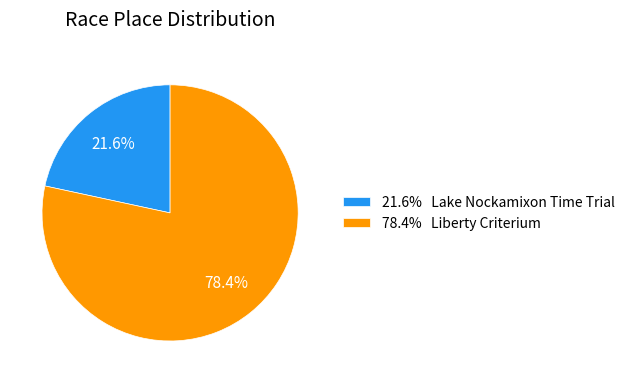

What is the ratio of the value at 78.4% Liberty Criterium to the value at 21.6% Lake Nockamixon Time Trial?

3.6